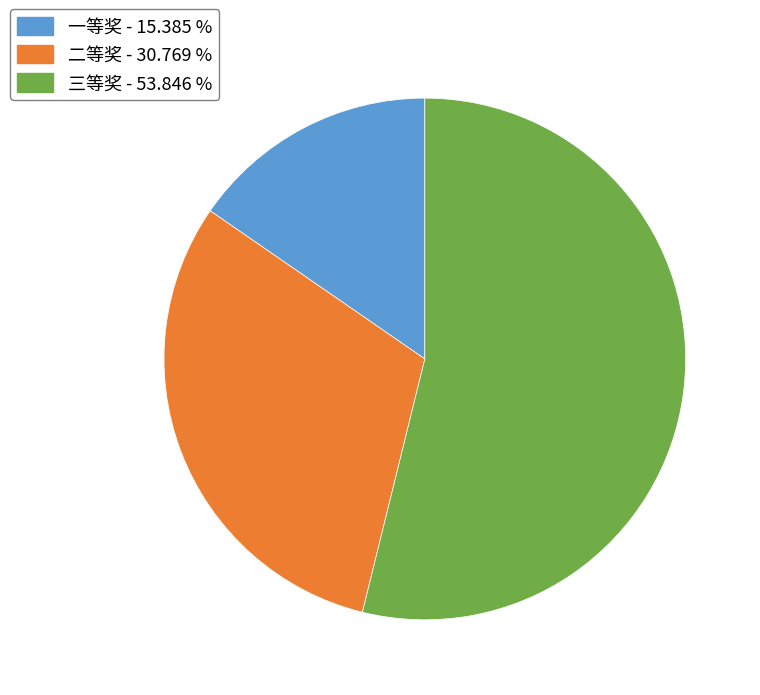

Is it true that 一等奖 is 15% of the pie?

True